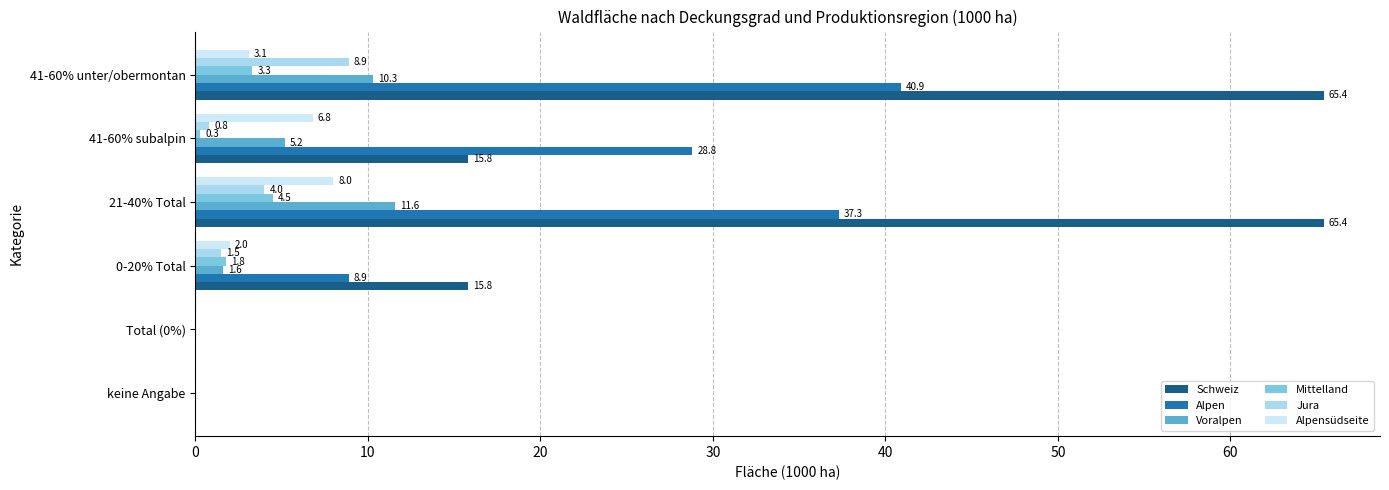

How many values in the Alpensüdseite series exceed 3?

3